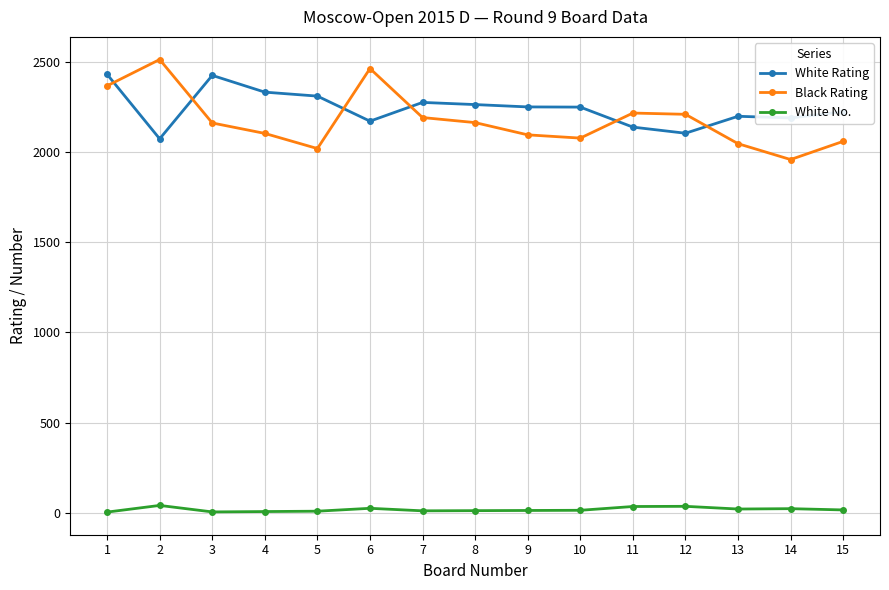

The value of White Rating at 6 is 530. True or false?

False